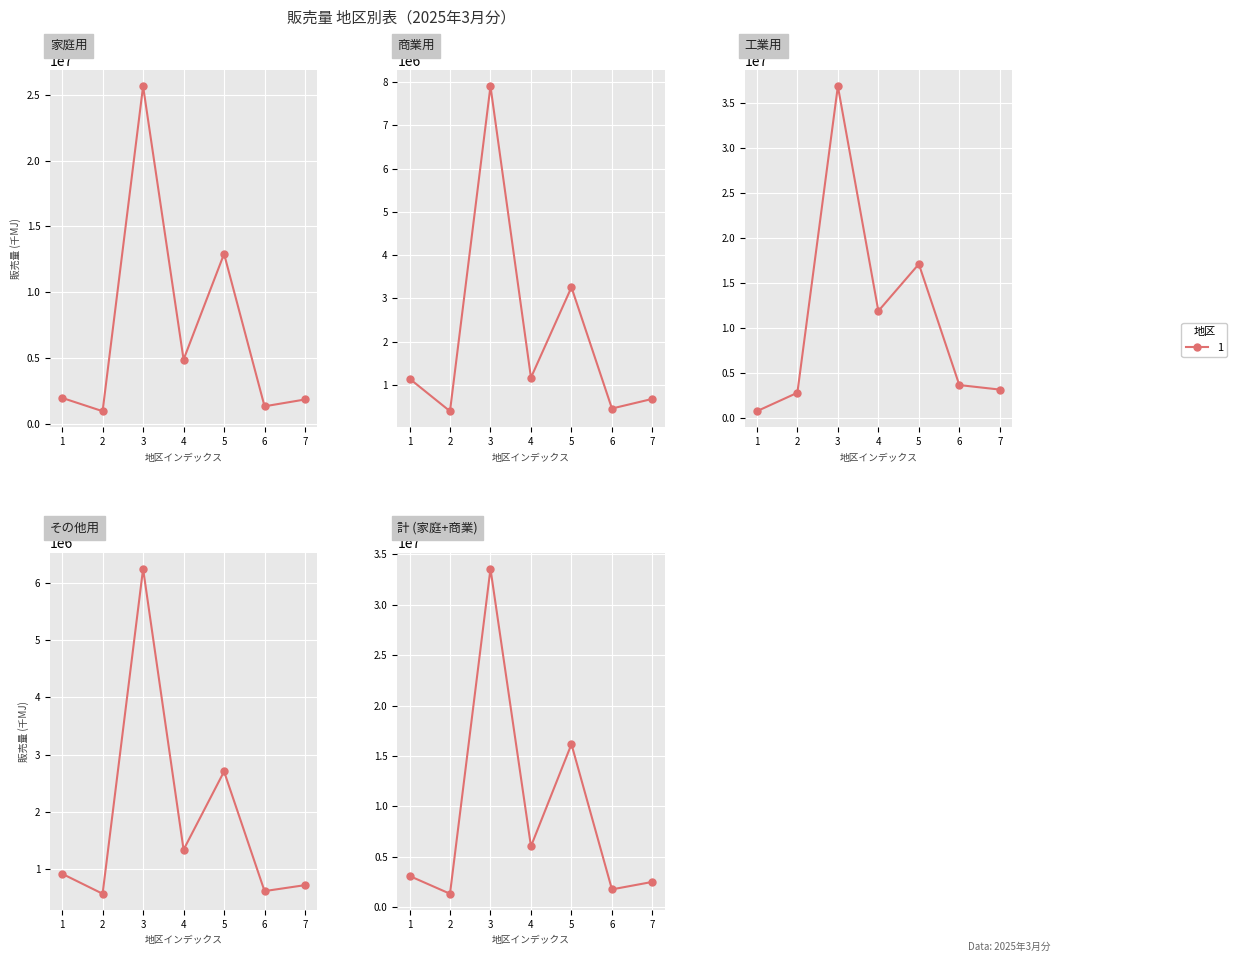

What position from the right is 中部・北陸?

4